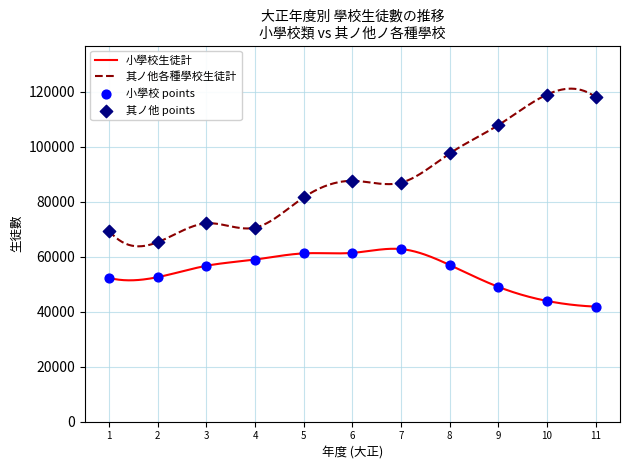

What are all the series names shown in the legend?

小學校生徒計, 其ノ他ノ各種學校生徒計